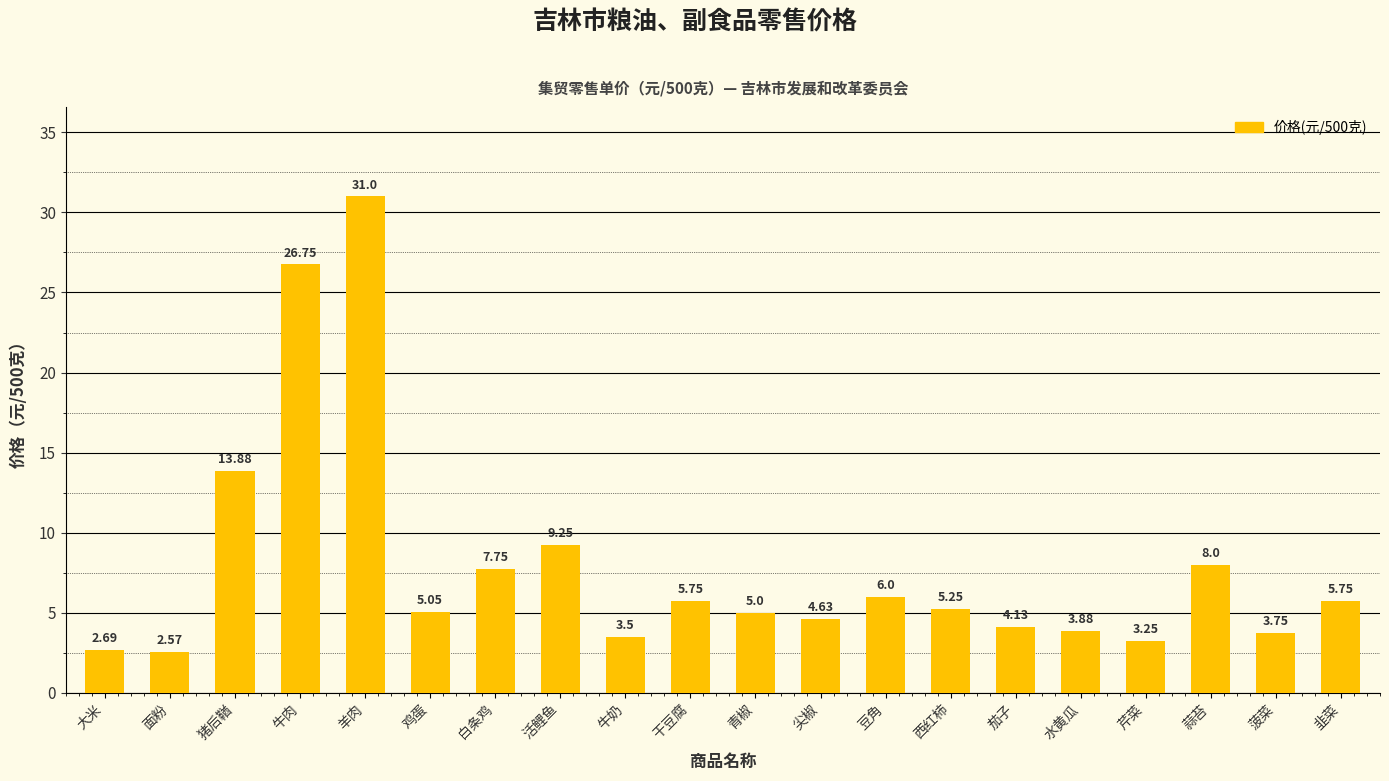

How many categories are shown in the chart?

20